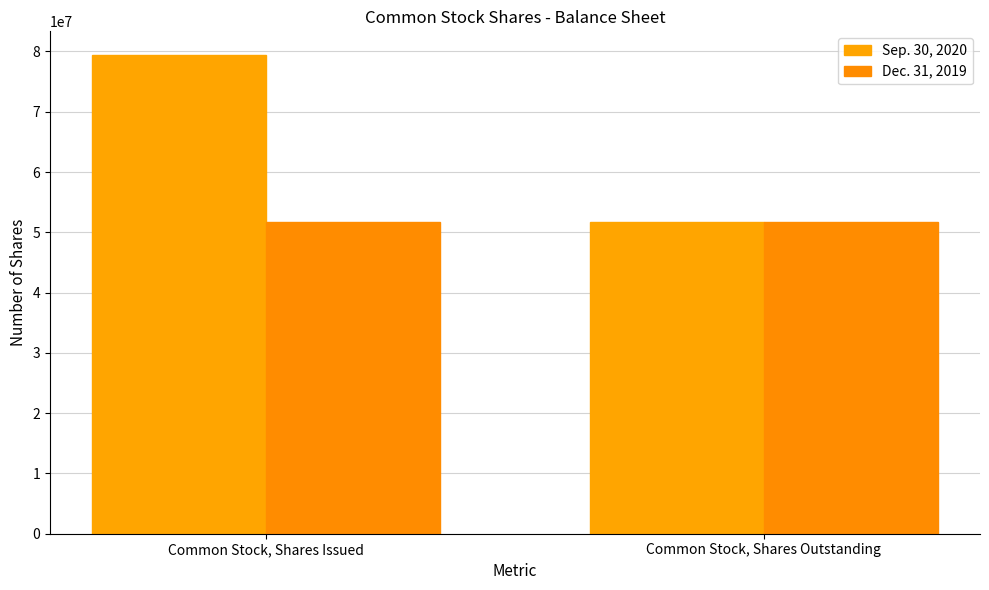

Reading right to left, extract all data points from this chart.

Sep. 30, 2020: 51784504	79372643
Dec. 31, 2019: 51784504	51784504